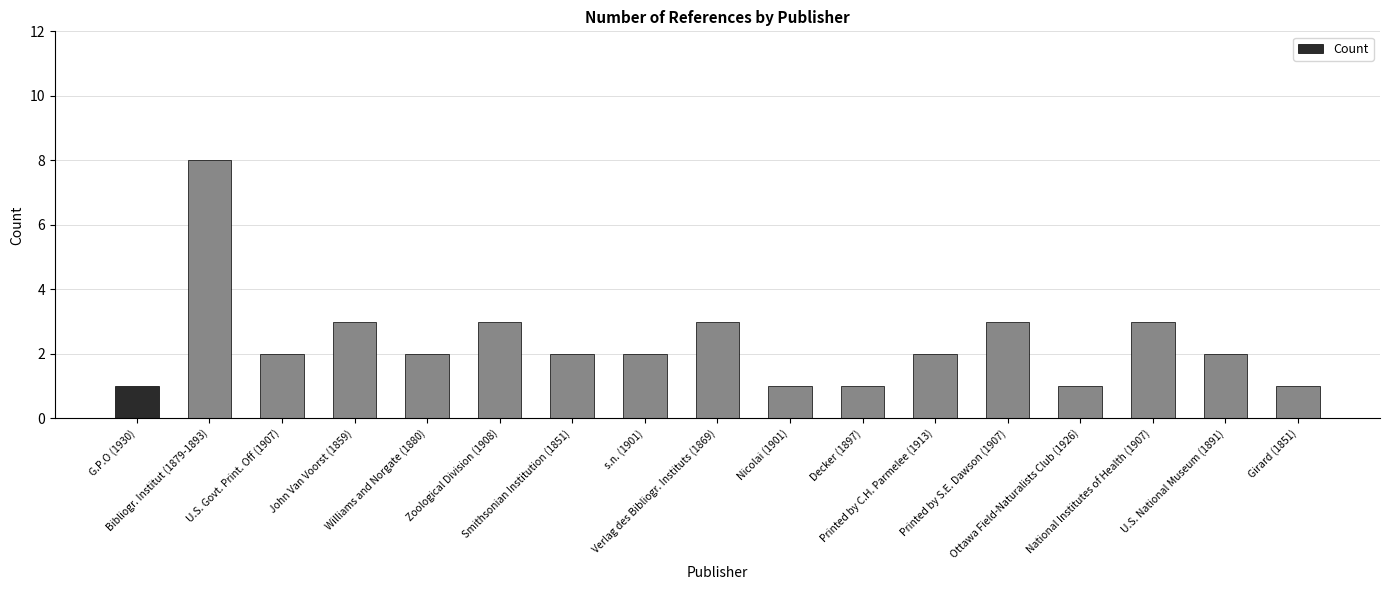

The value at Williams and Norgate (1880) is 3. True or false?

False